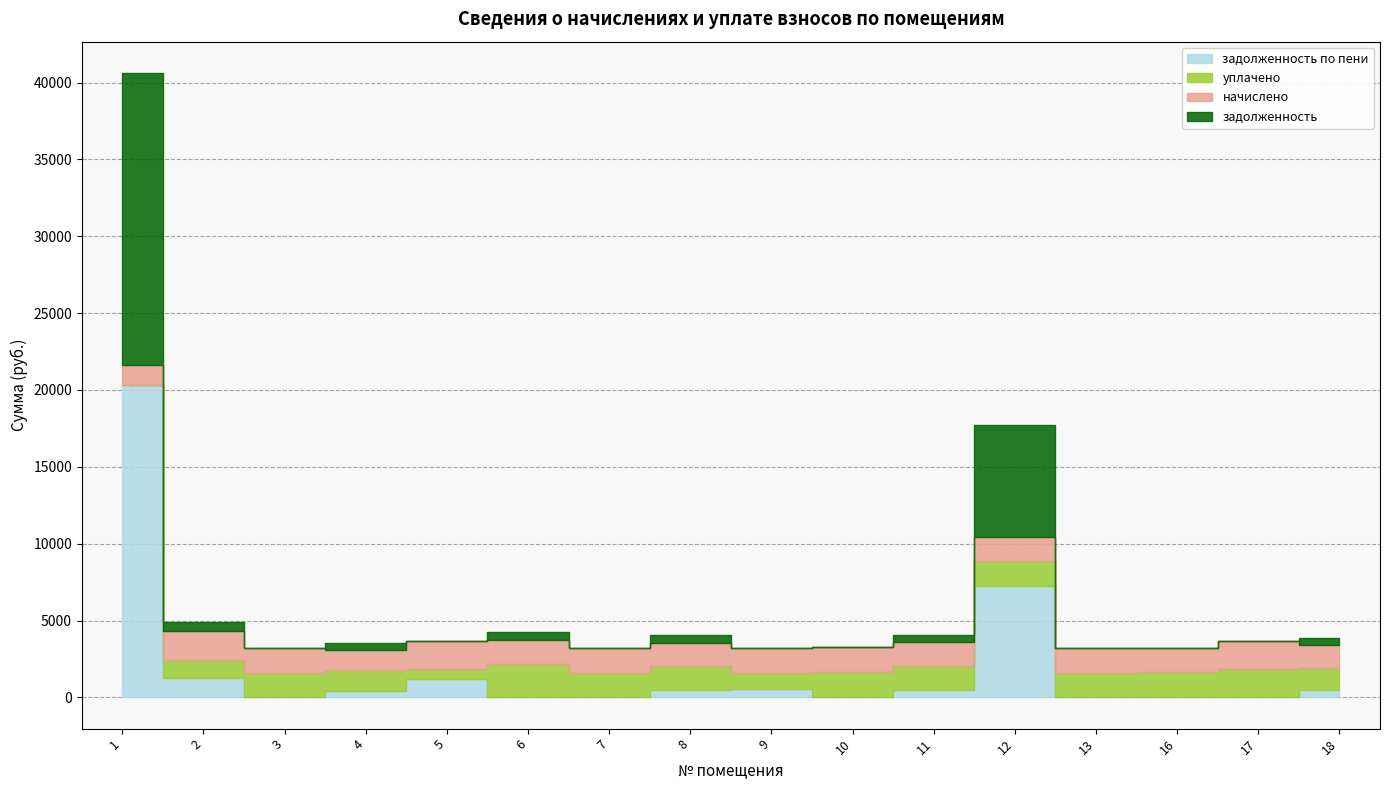

The уплачено series shows 1451.7 at 18. True or false?

True